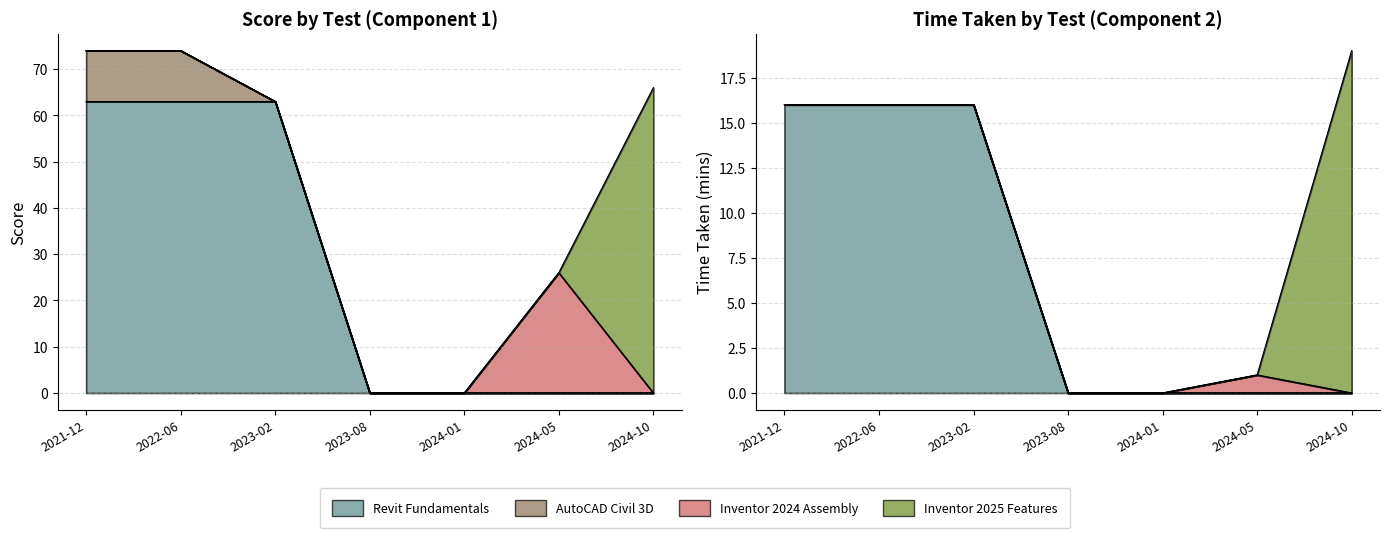

At which label is Inventor 2024 Assembly closest to 13?

2021-12